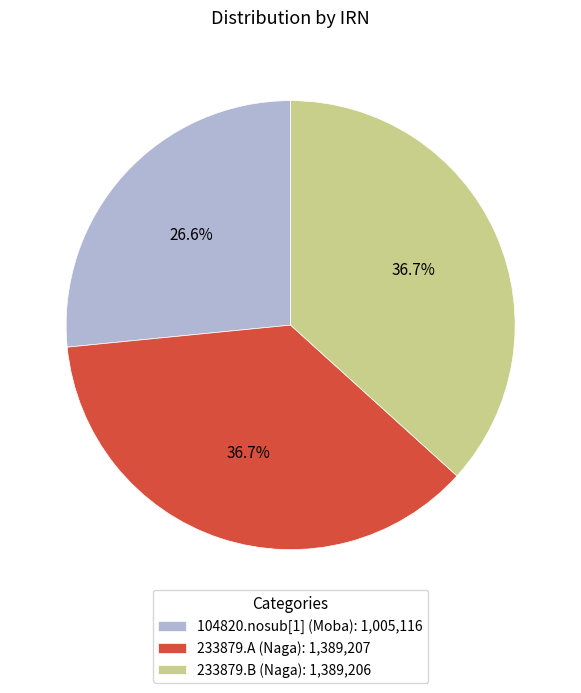

True or false: 233879.A (Naga) accounts for 37% of the total.

True